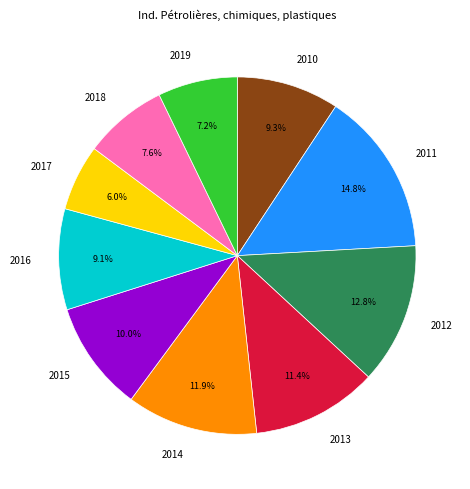

Which category has the biggest portion of the pie?

2011